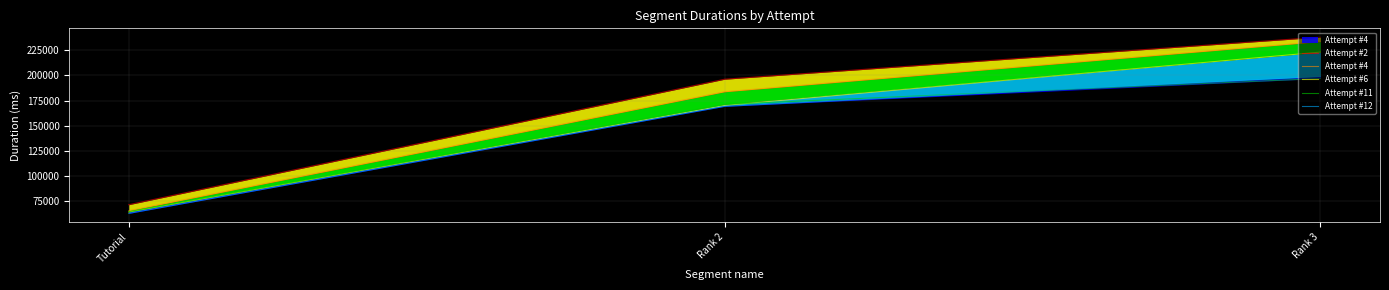

Which series has the widest spread of values?

Attempt #4